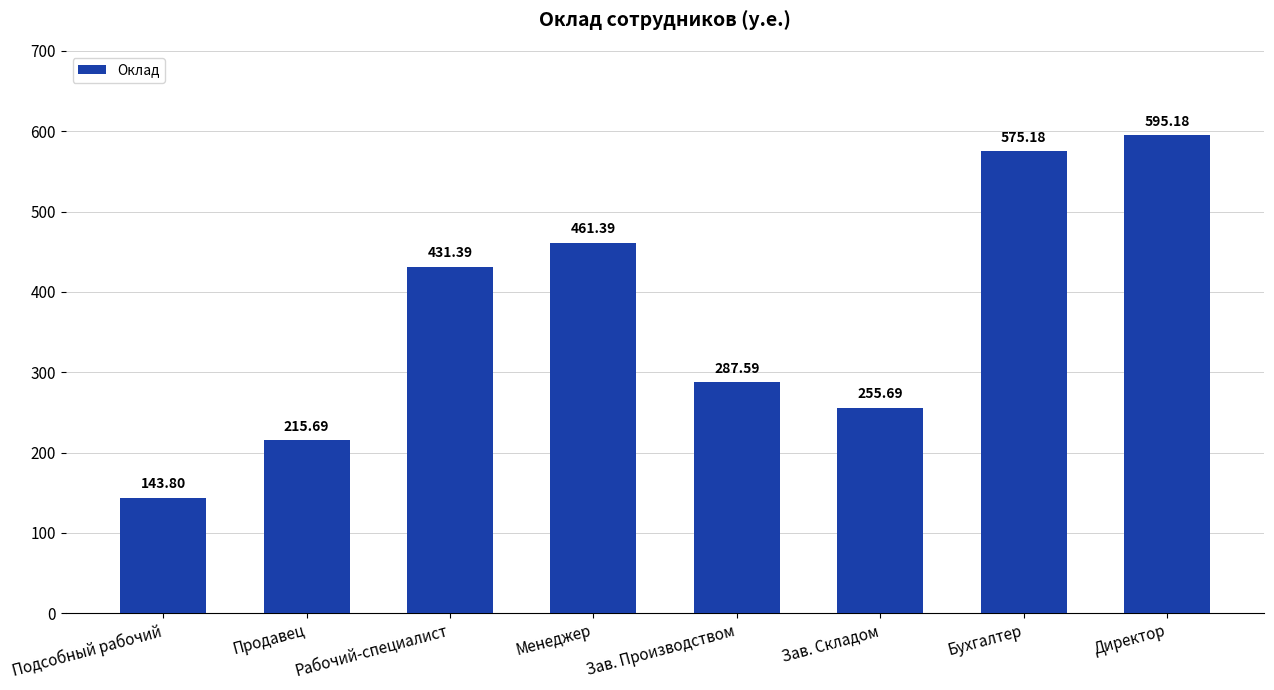

The value at Бухгалтер is 575.2. True or false?

True